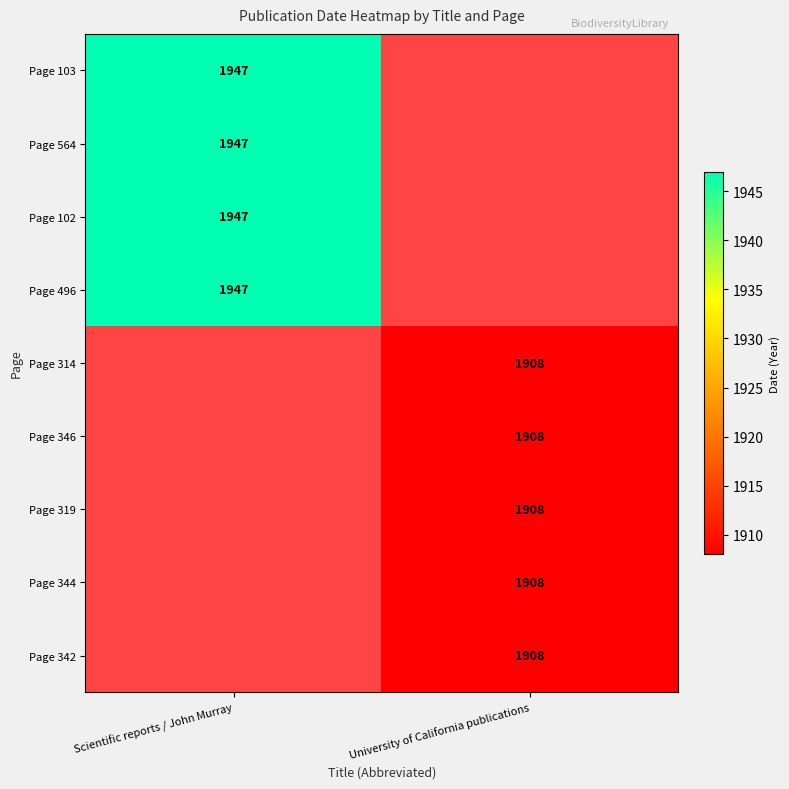

True or false: Page 319 has a value of 626 at University of California publications.

False